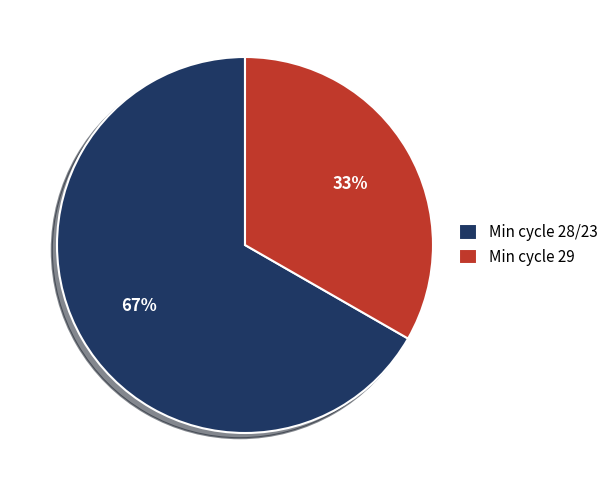

Which category has the smallest portion of the pie?

Min cycle 29